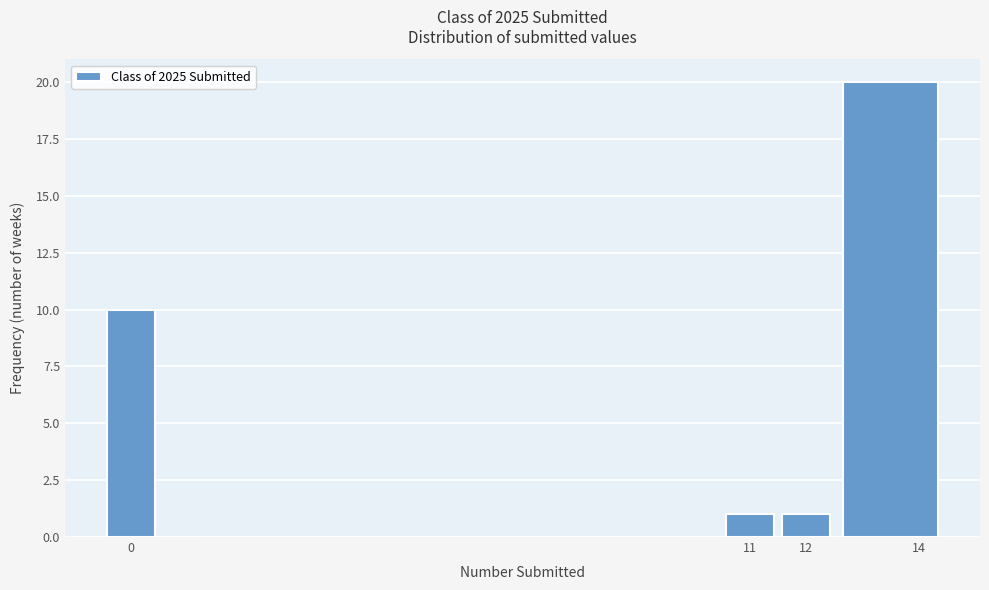

Reading left to right, transcribe this chart: for each bar, give the range it covers on the x-axis and its height. The values are not printed on the chart, so give them approximately, as read against the axis.

-0.5 to 0.5: 10
0.5 to 10.5: 0
10.5 to 11.5: 1
11.5 to 12.5: 1
12.5 to 14.5: 20